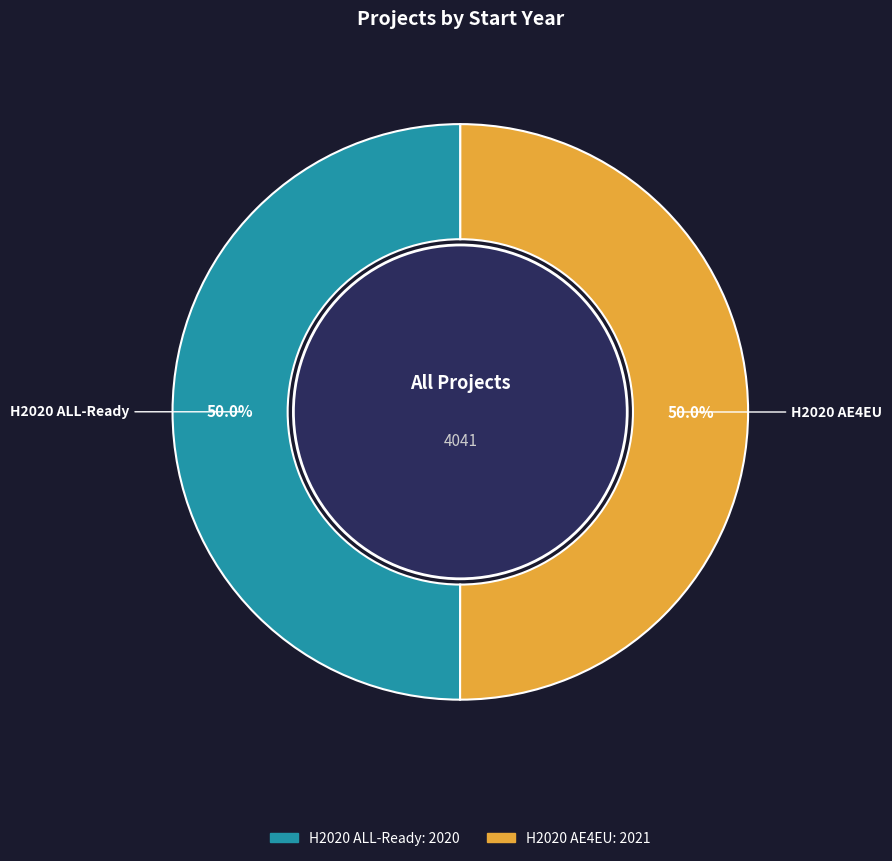

How many segments does this pie chart have?

2